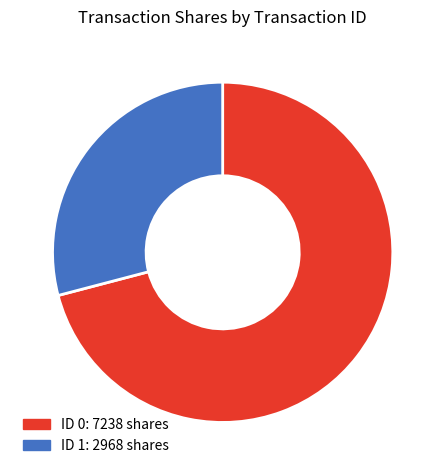

Does any single category account for the majority?

Yes